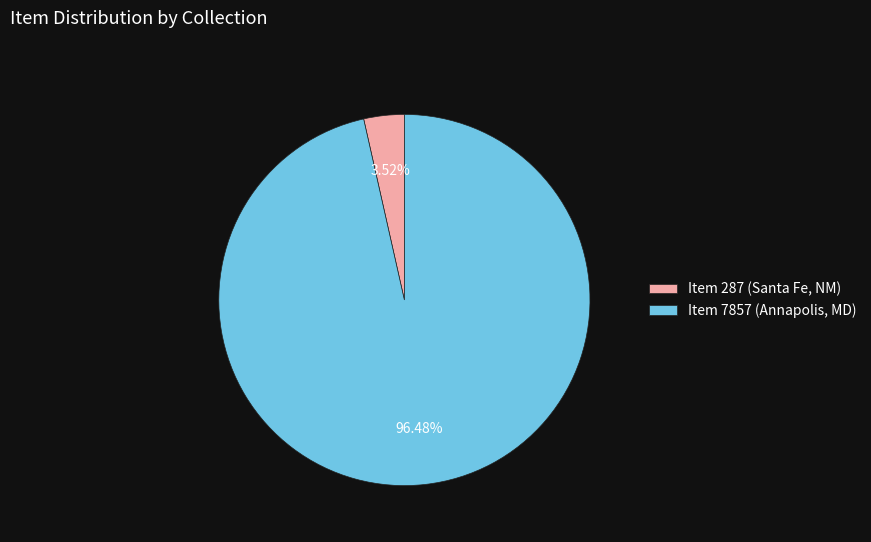

What percentage is NOT represented by Item 7857 (Annapolis, MD)?

3.5%